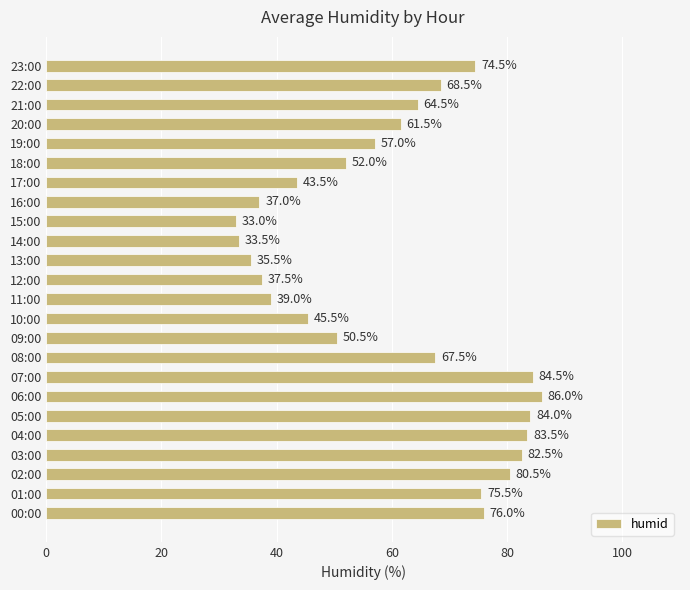

Which category has the lowest value across all series?

15:00